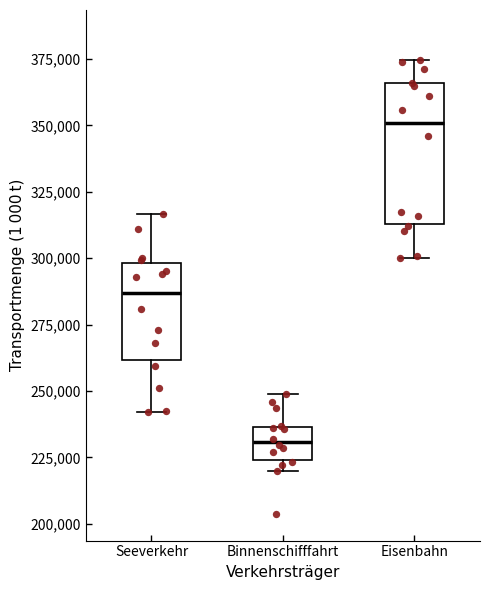

Where does the median line of the box for Eisenbahn sit on the y-axis? The values are not printed on the chart, so give them approximately, as read against the axis.

350000